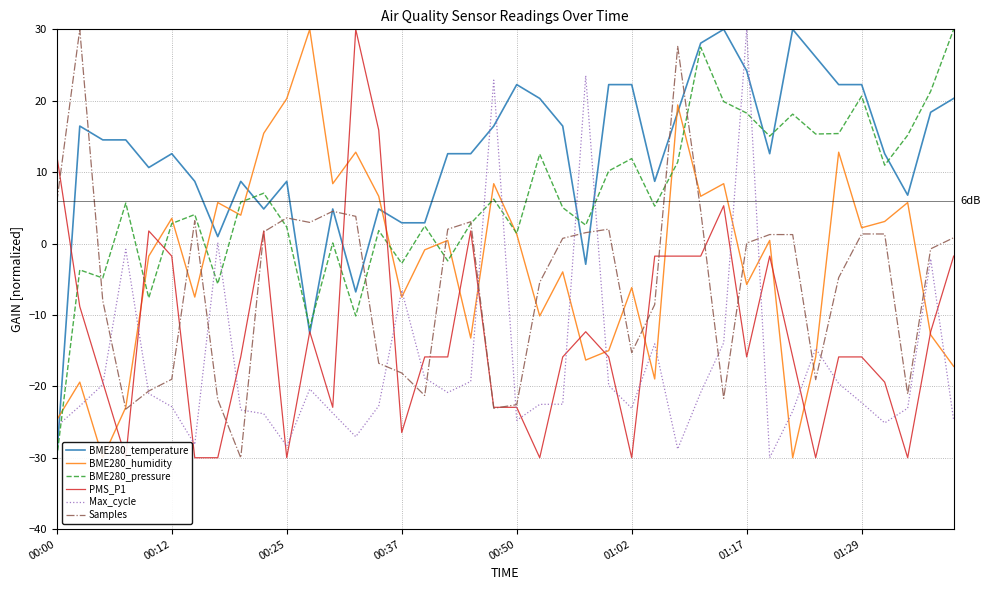

How many lines are shown in the chart?

6